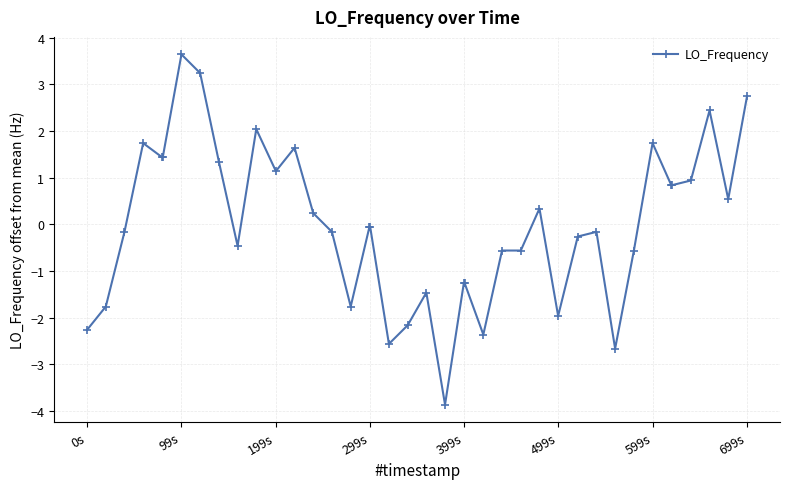

What is the value of the 28th point from the left?

0.3